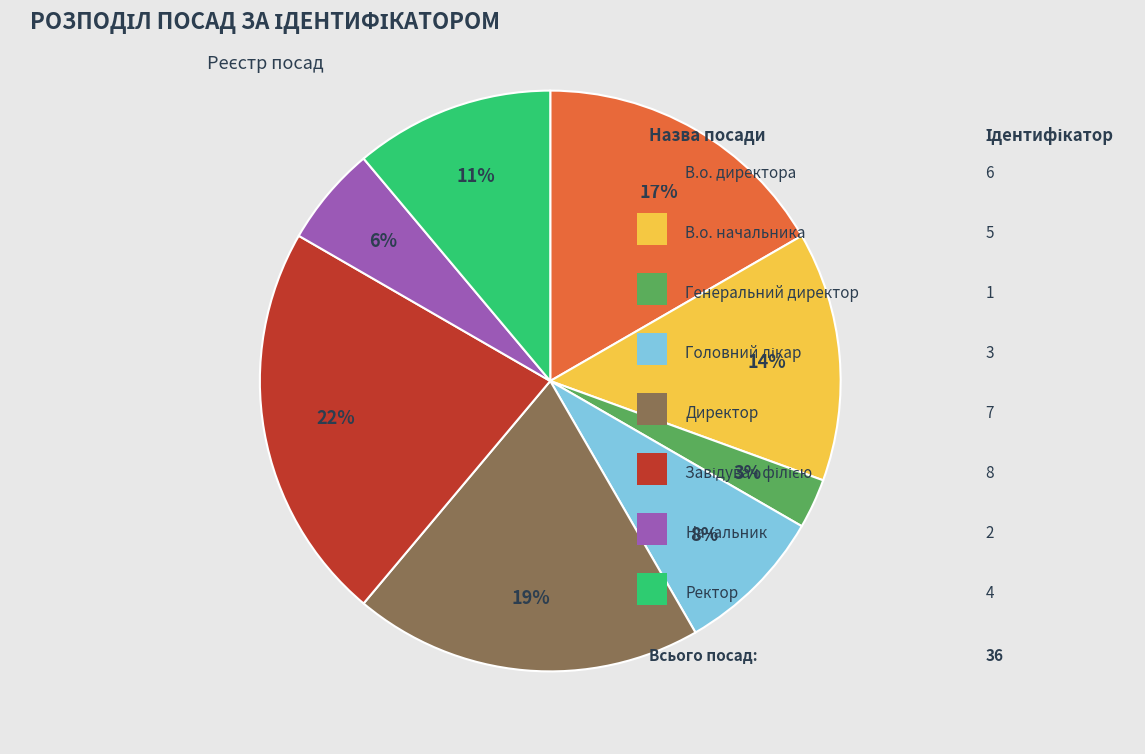

Is there any slice that represents more than half of the pie?

No